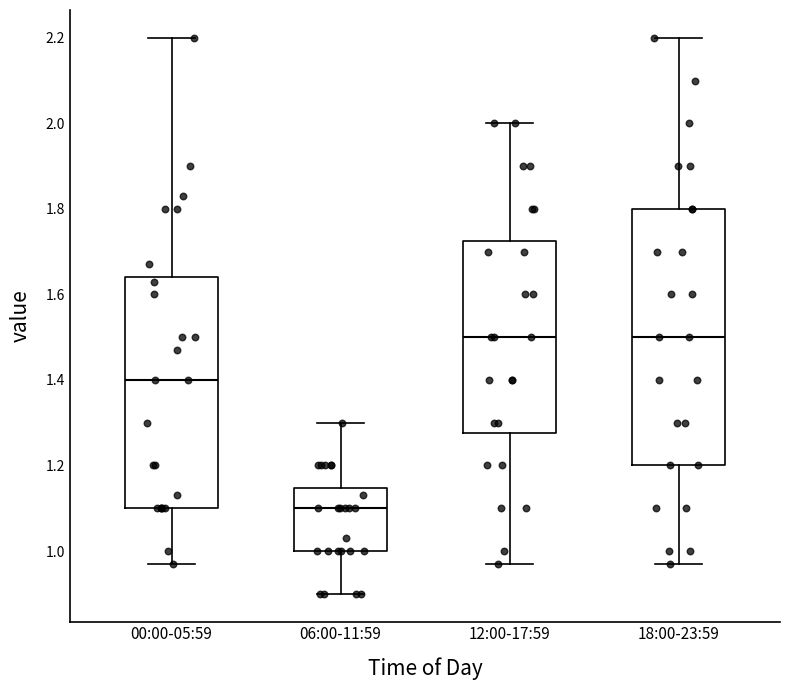

Where does the median line of the box for 00:00-05:59 sit on the y-axis? The values are not printed on the chart, so give them approximately, as read against the axis.

1.40